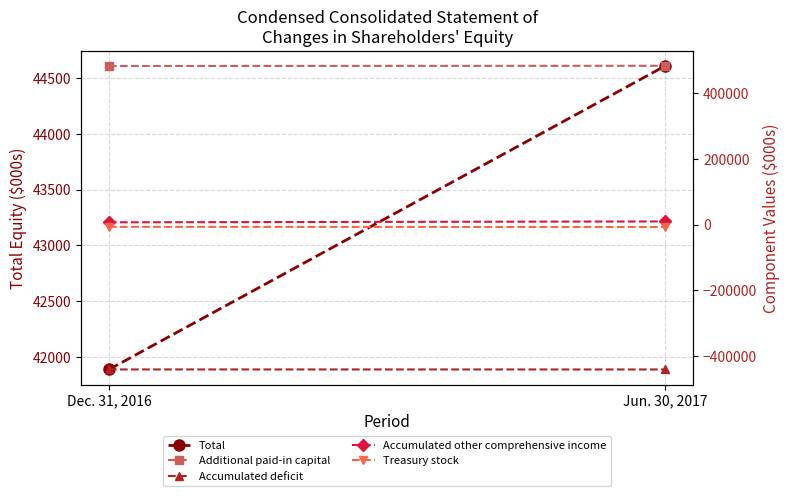

Count the number of categories in the chart.

2